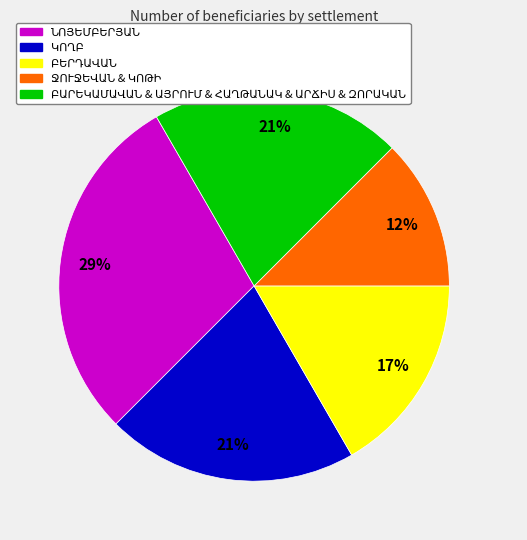

Is there a majority slice in this chart?

No